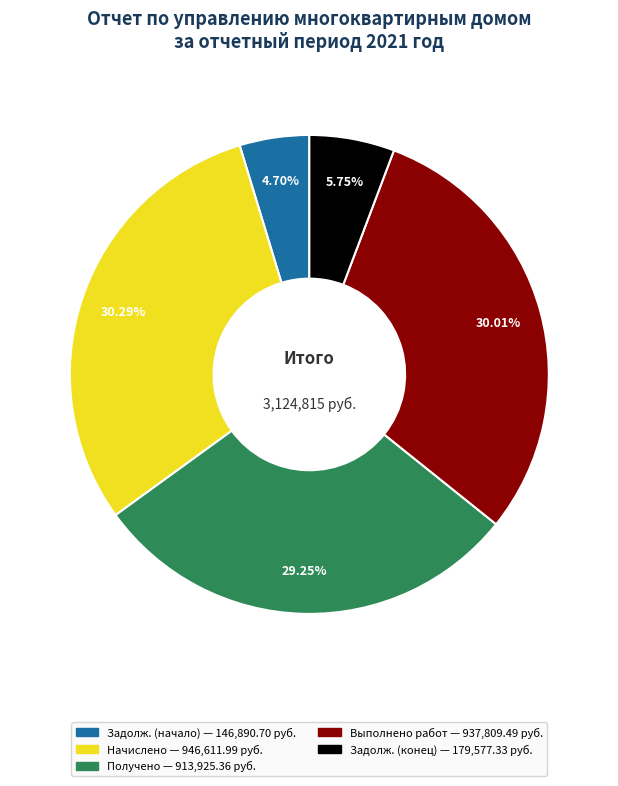

Is there any slice that represents more than half of the pie?

No